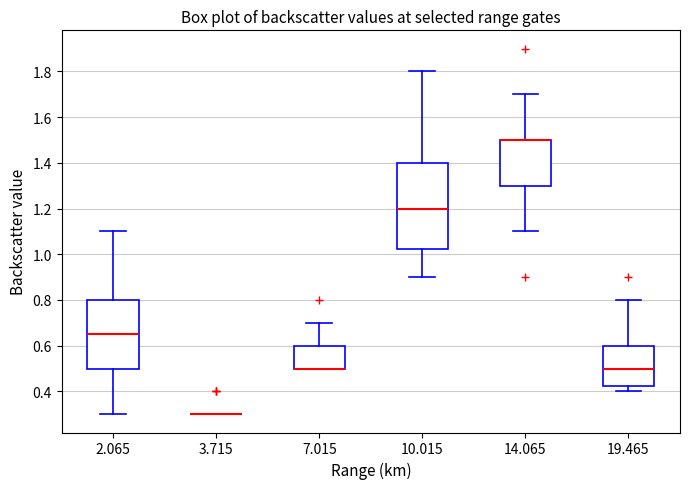

Reading left to right, transcribe this box plot: for each box, give where its median line is, the range the box spans, and where its two whiskers end, as read against the y-axis. The values are not printed on the chart, so give them approximately, as read against the axis.

2.065: median 0.66, box 0.50 to 0.80, whiskers 0.30 to 1.10
3.715: box collapsed to a line at 0.30, whiskers 0.30 to 0.30
7.015: median 0.50 (drawn on the box's lower edge), box 0.50 to 0.60, whiskers 0.50 to 0.70
10.015: median 1.20, box 1.02 to 1.40, whiskers 0.90 to 1.80
14.065: median 1.50 (drawn on the box's upper edge), box 1.30 to 1.50, whiskers 1.10 to 1.70
19.465: median 0.50, box 0.42 to 0.60, whiskers 0.40 to 0.80